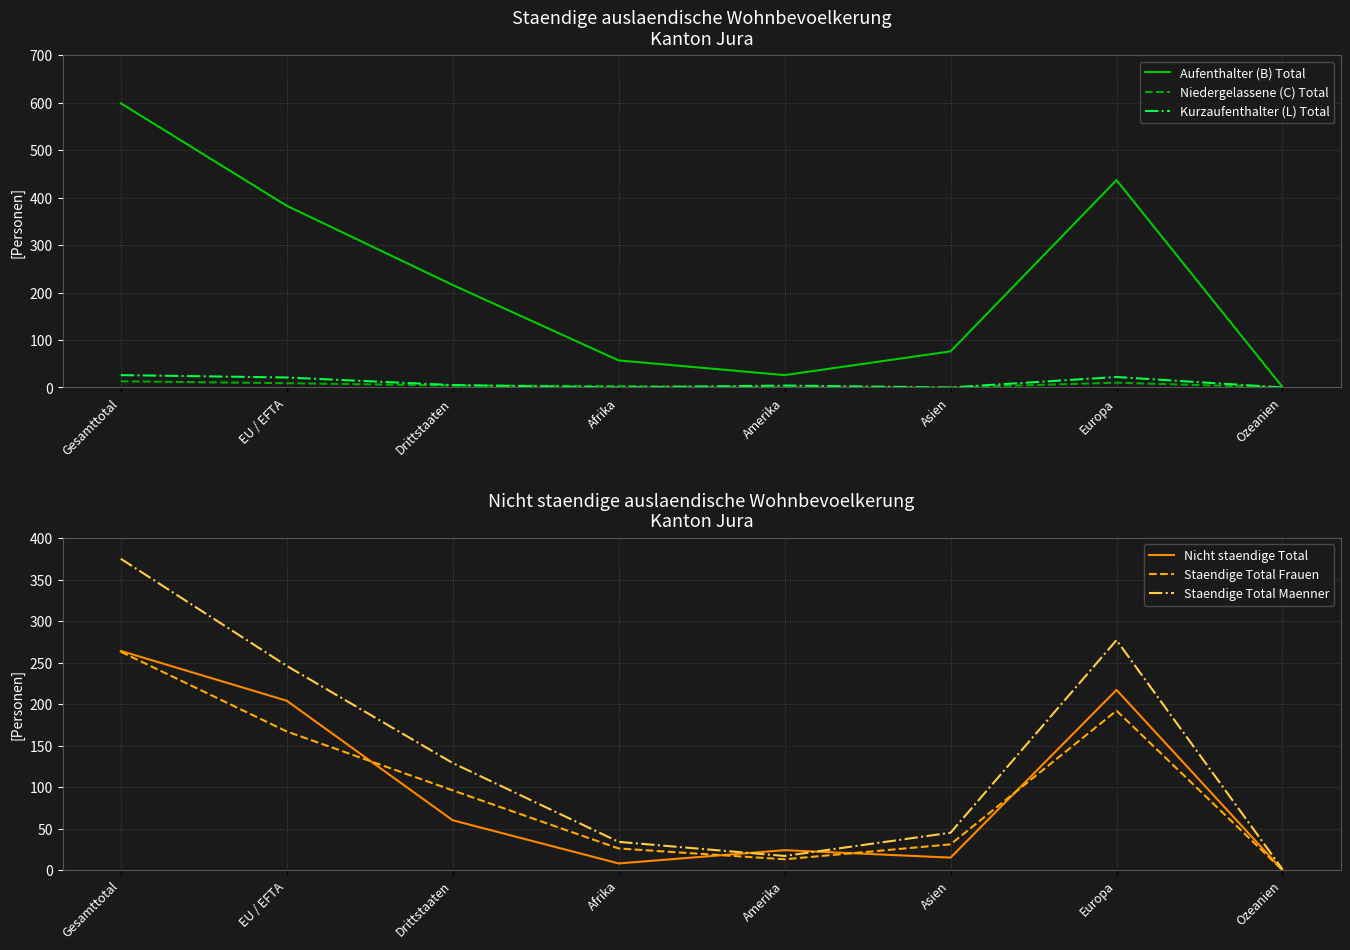

At which category is the sum across all series the highest?

Gesamttotal